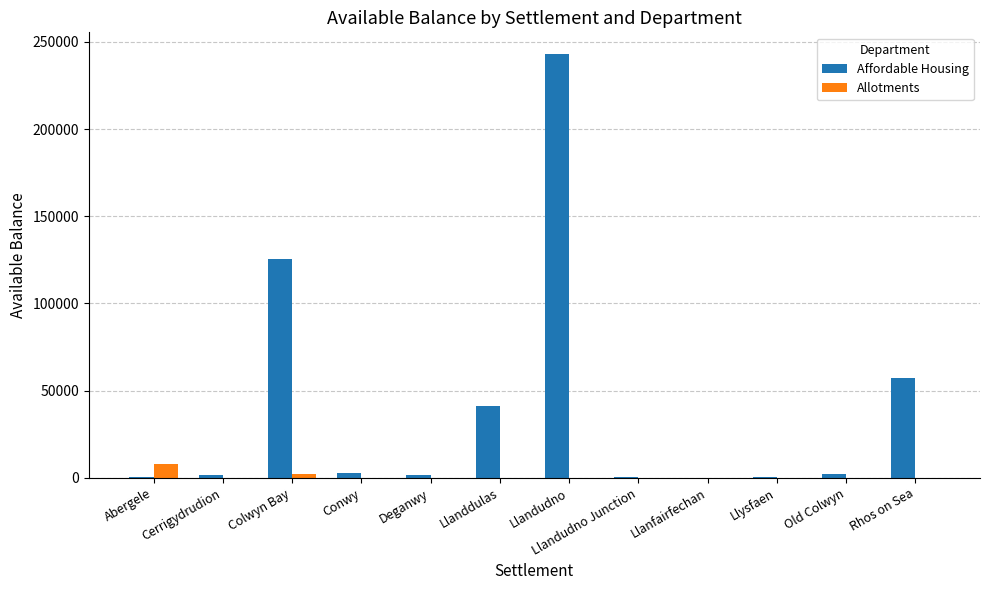

Where is Affordable Housing nearest to the value 121719?

Colwyn Bay